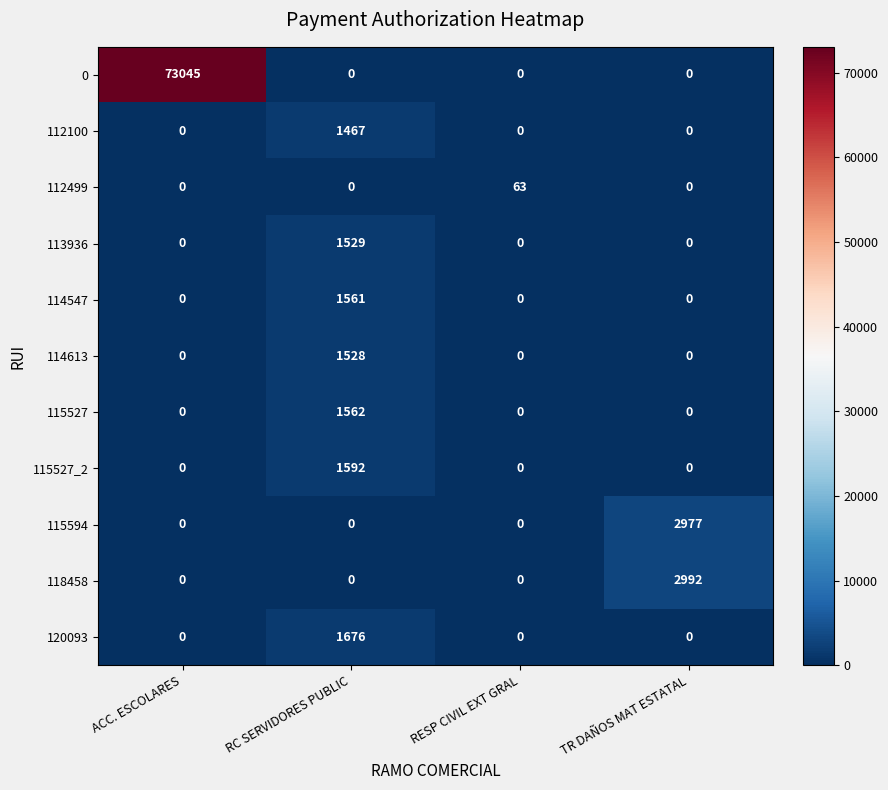

List the series in order of their peak value, highest first.

0, 118458, 115594, 120093, 115527_2, 115527, 114547, 113936, 114613, 112100, 112499